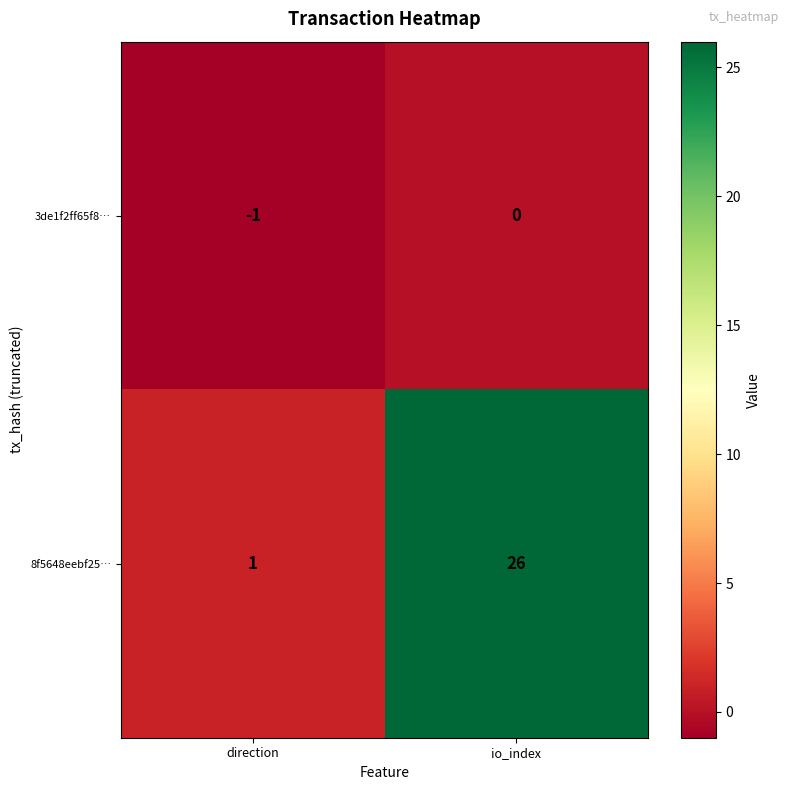

Where is 8f5648eebf25… nearest to the value 13?

direction